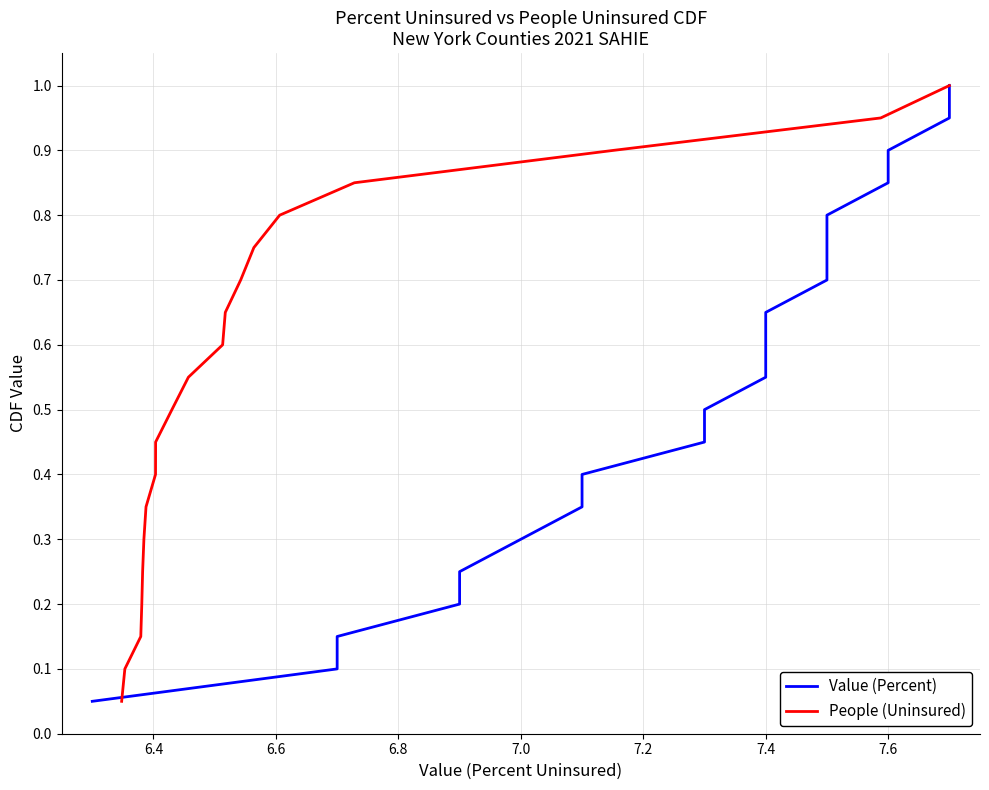

What is the value of the People (Uninsured) point at the 17th from the left?

0.8